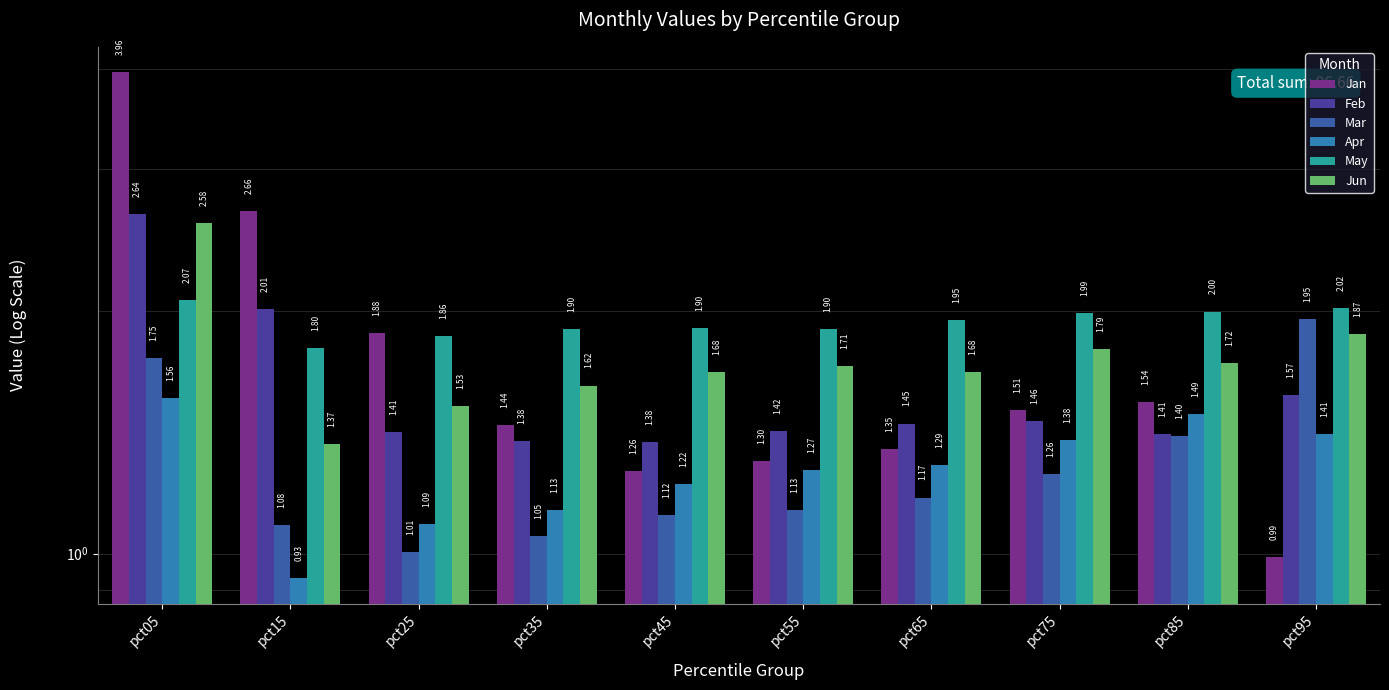

What is the average value of the Mar series?

1.3